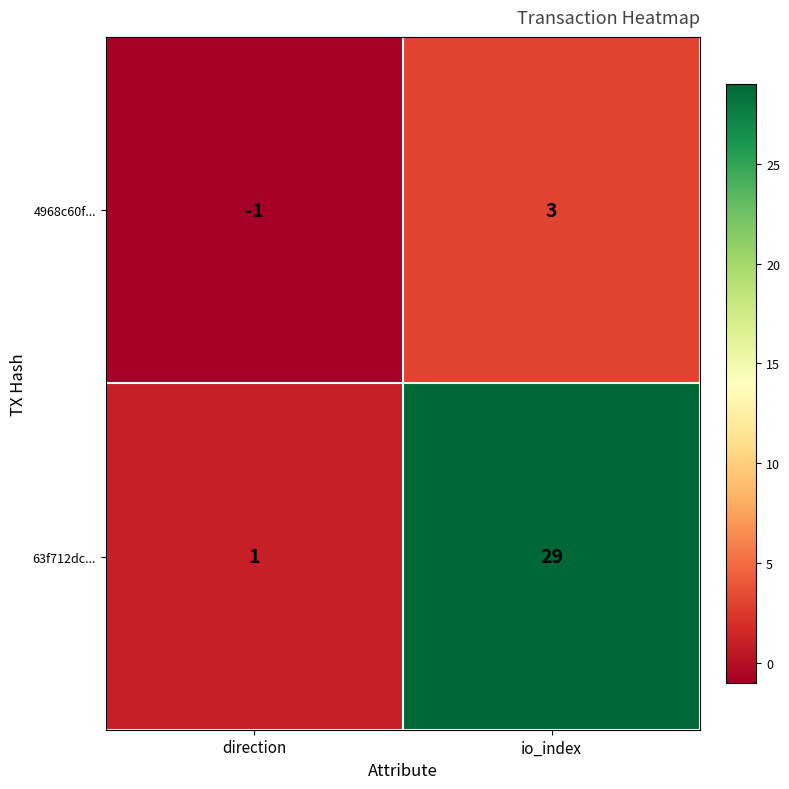

Which series has the widest spread of values?

63f712dc...